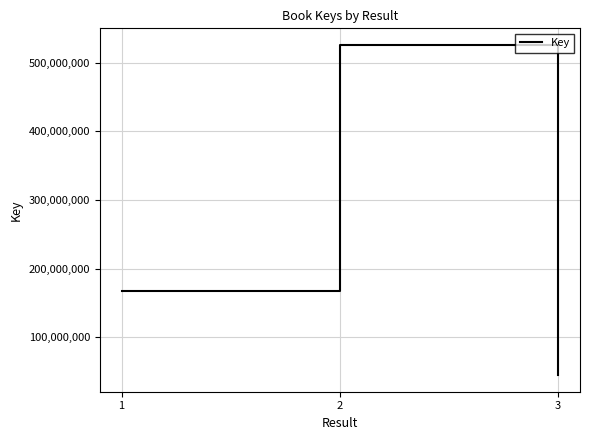

At which category does the chart reach its minimum across all series?

3